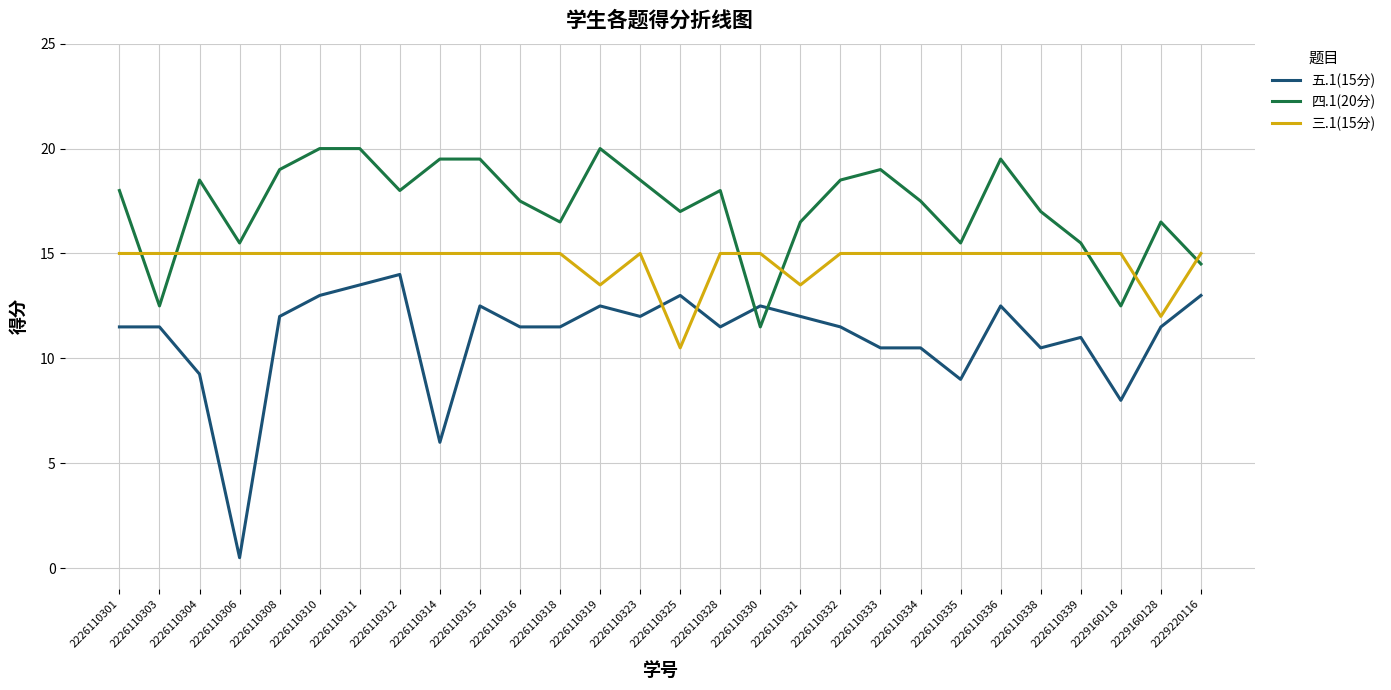

Rank the series by their maximum value, from lowest to highest.

五.1(15分), 三.1(15分), 四.1(20分)